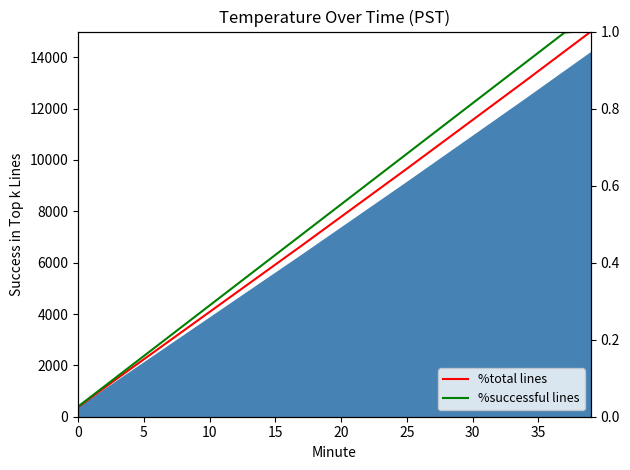

How many series are shown in this chart?

2